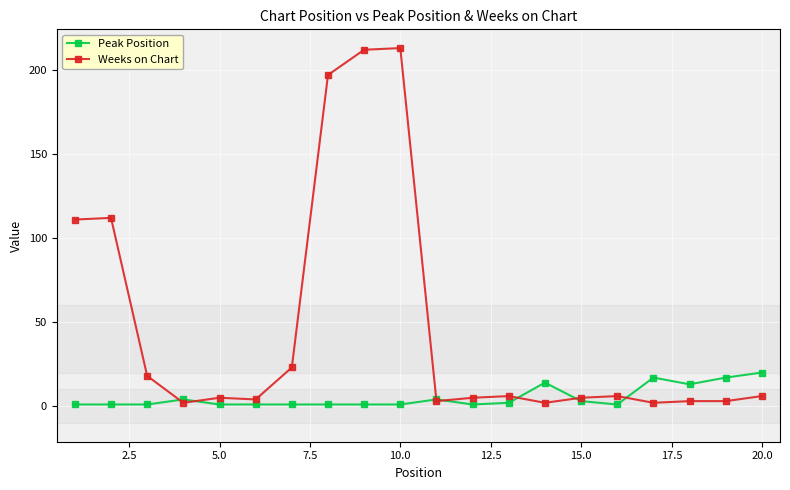

Rank the series by their maximum value, from highest to lowest.

Weeks on Chart, Peak Position